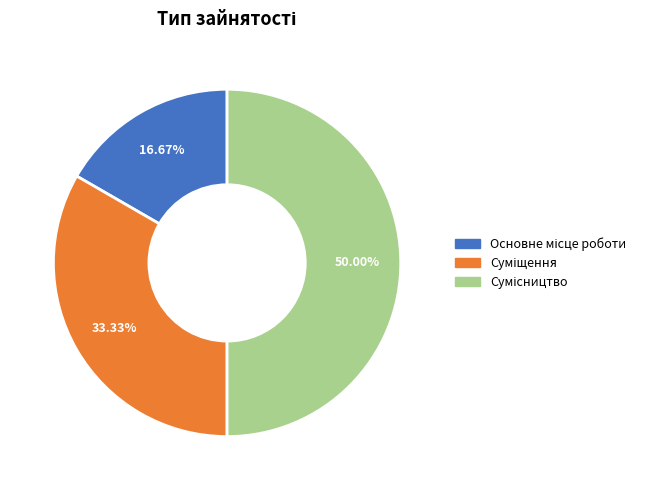

Combined, what portion of the pie is Основне місце роботи and Сумісництво?

66.7%